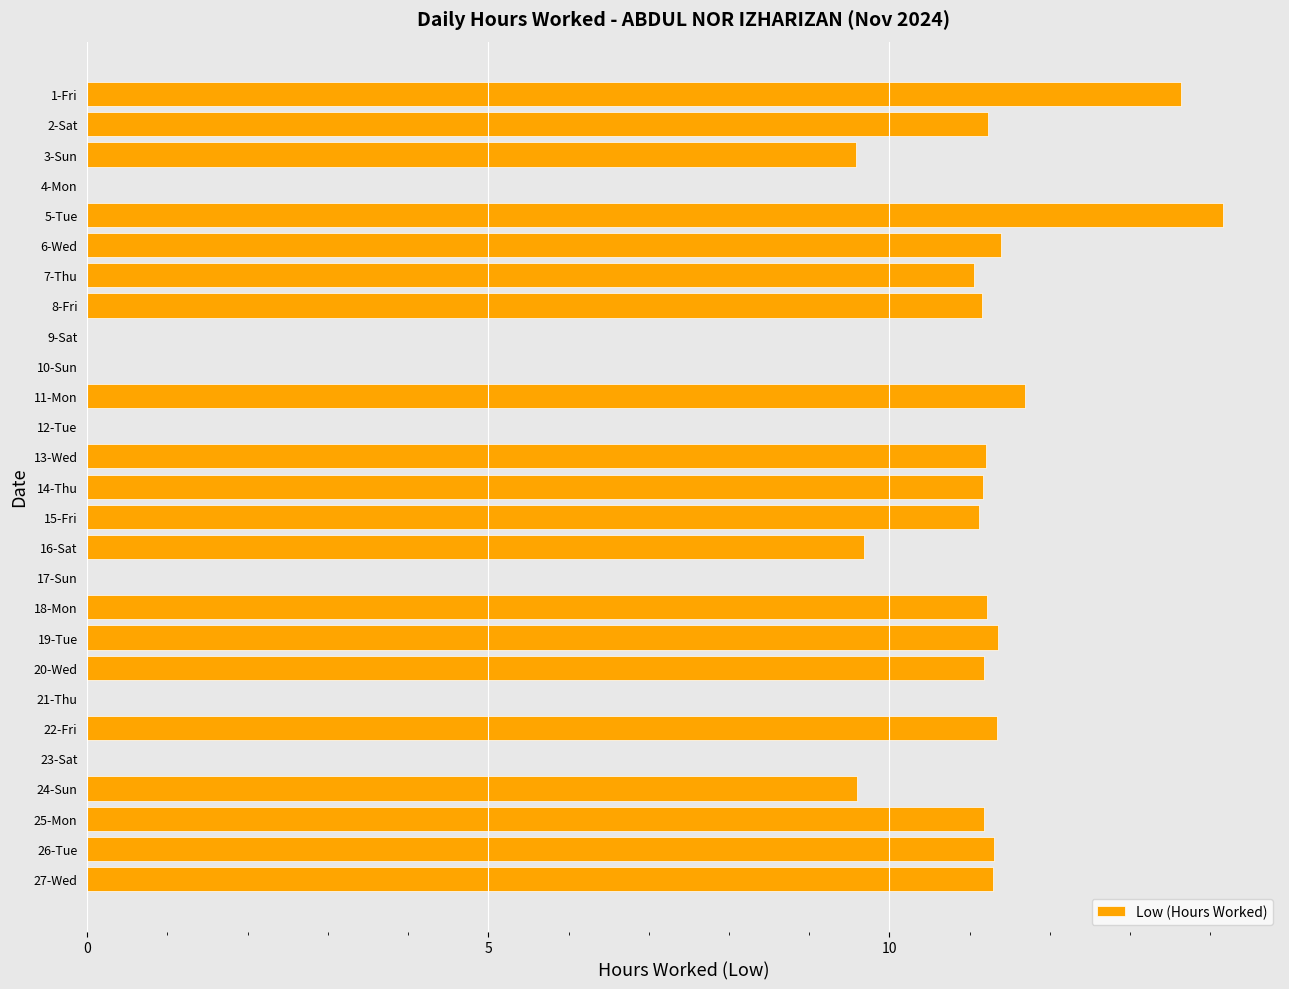

Which has a higher value, 12-Tue or 11-Mon?

11-Mon